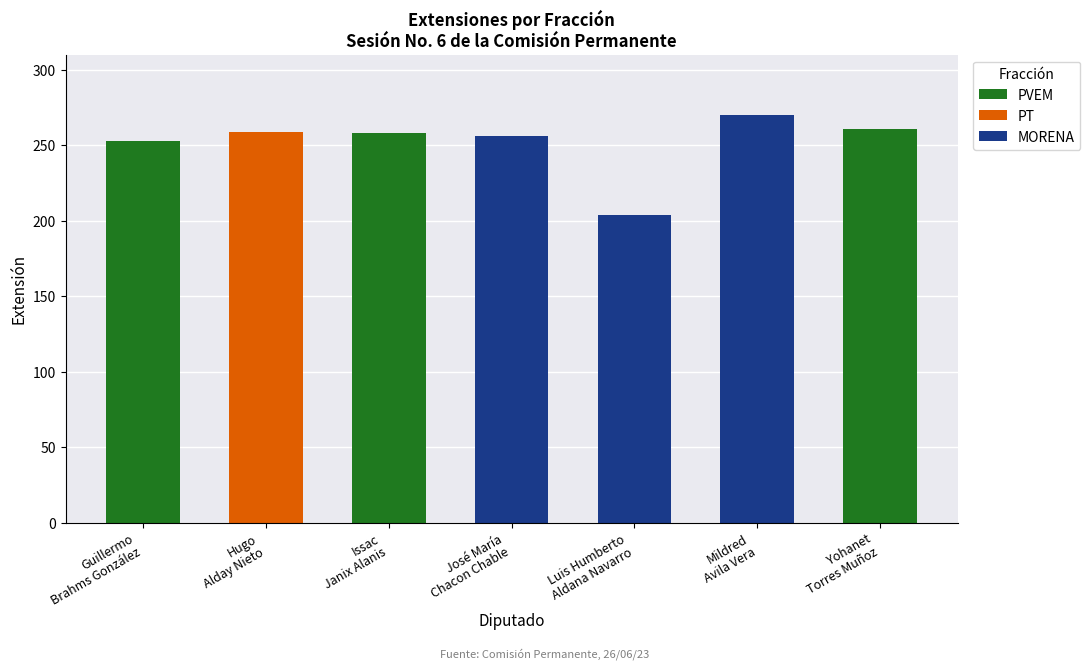

Which has a higher value, Guillermo
Brahms González or Hugo
Alday Nieto?

Guillermo
Brahms González